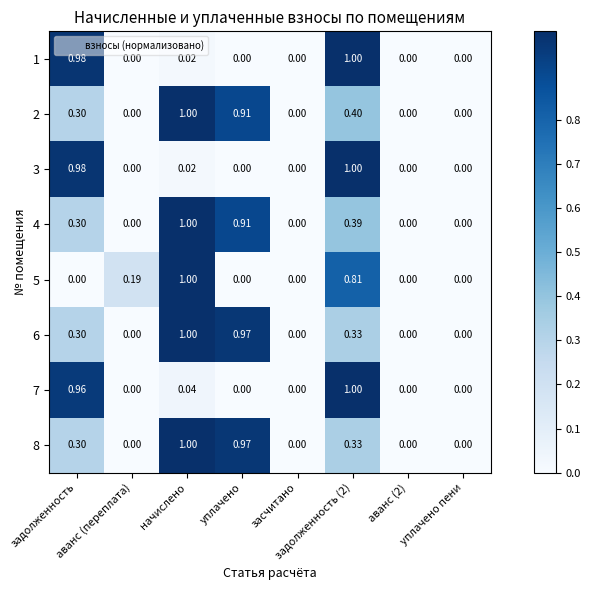

Count the number of categories in the chart.

8